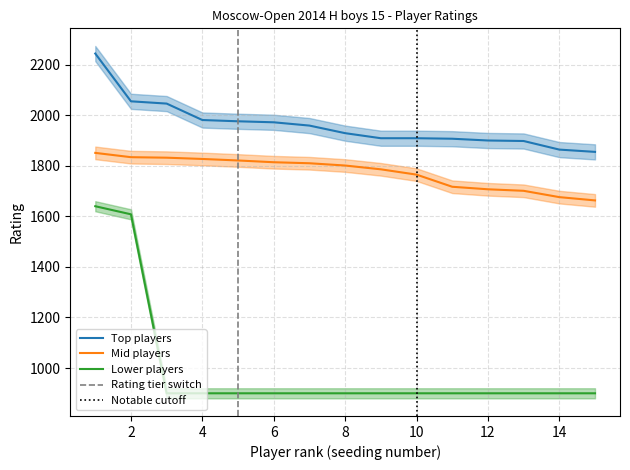

Does the chart display data point markers on the line(s)?

No